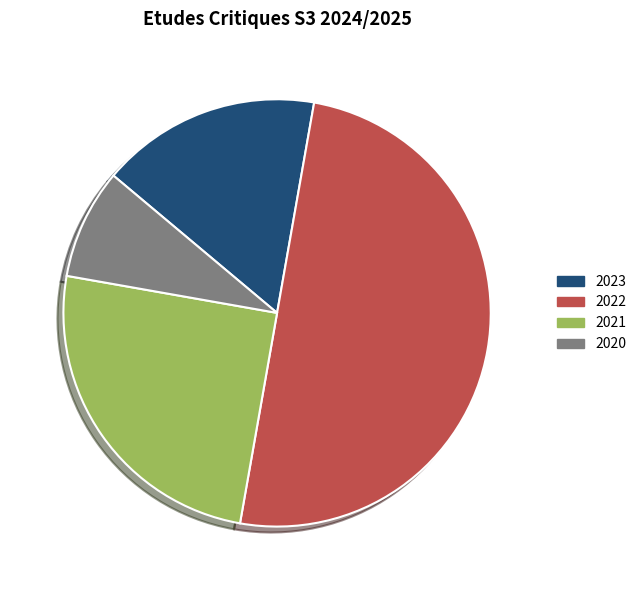

Between 2020 and 2021, which is larger?

2021